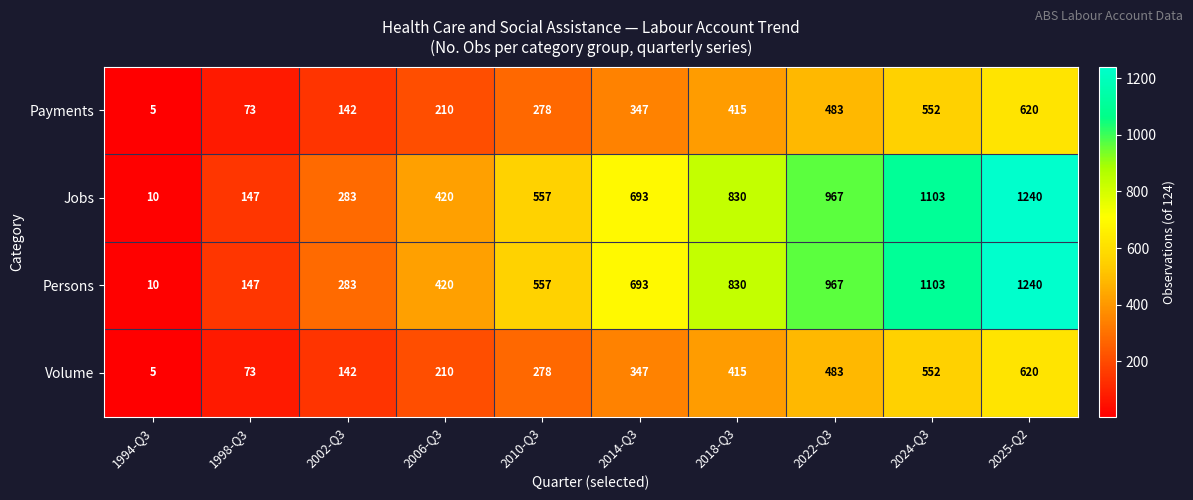

Count the number of data series in this chart.

4